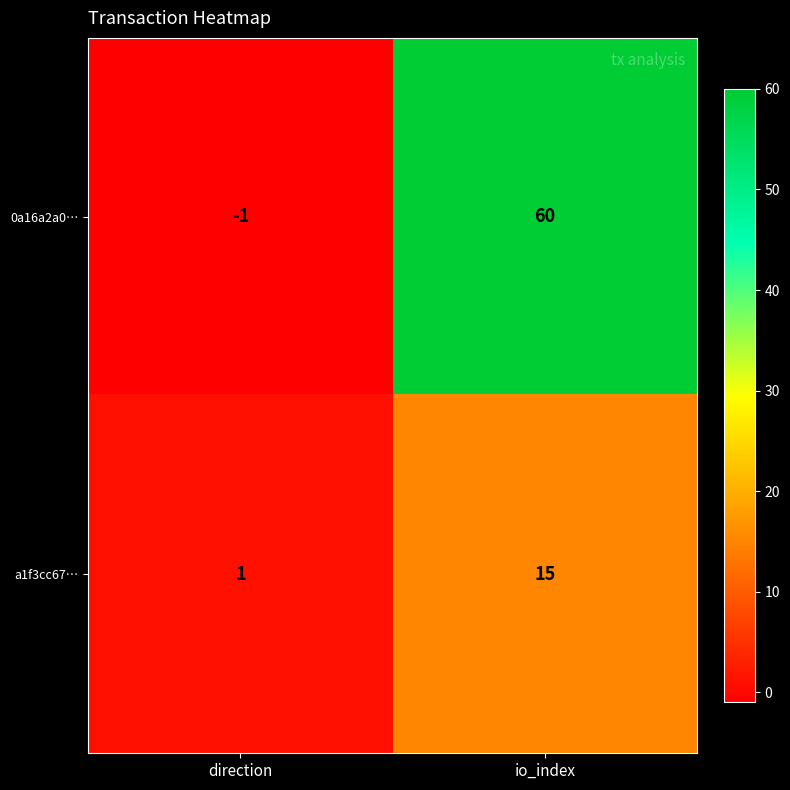

How many categories are shown in the chart?

2